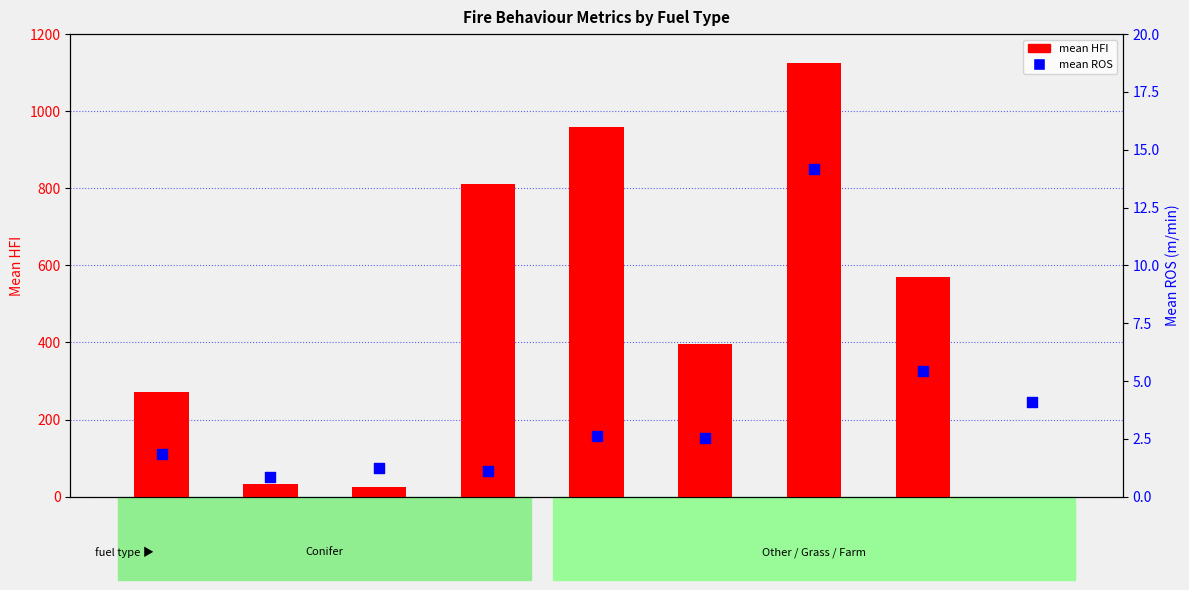

Is the value of mean HFI at C5 greater than the value of mean ROS at O1b?

Yes